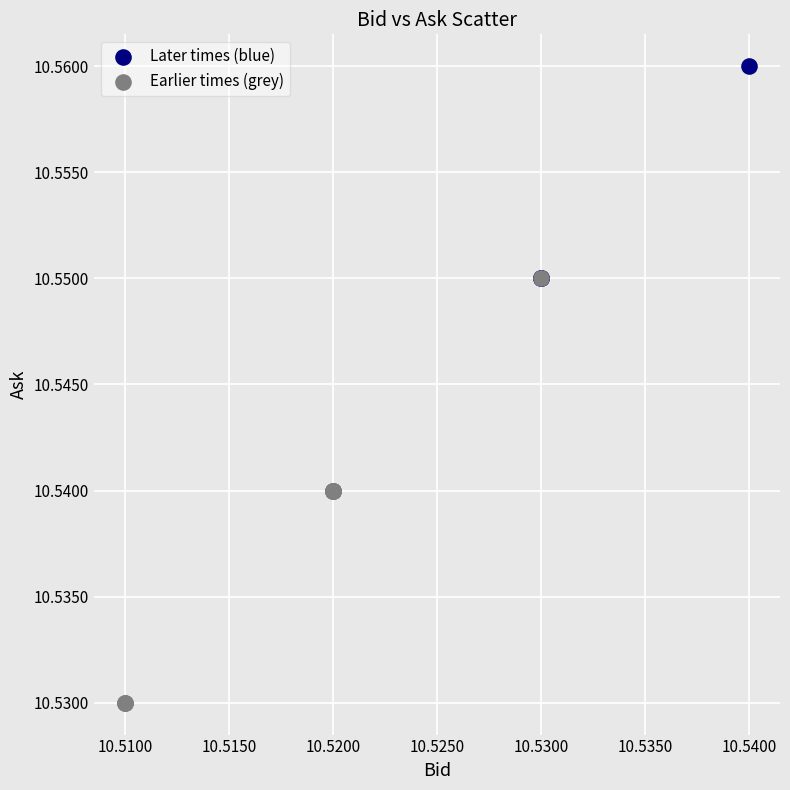

Which series reaches the maximum Y coordinate?

Later times (blue)